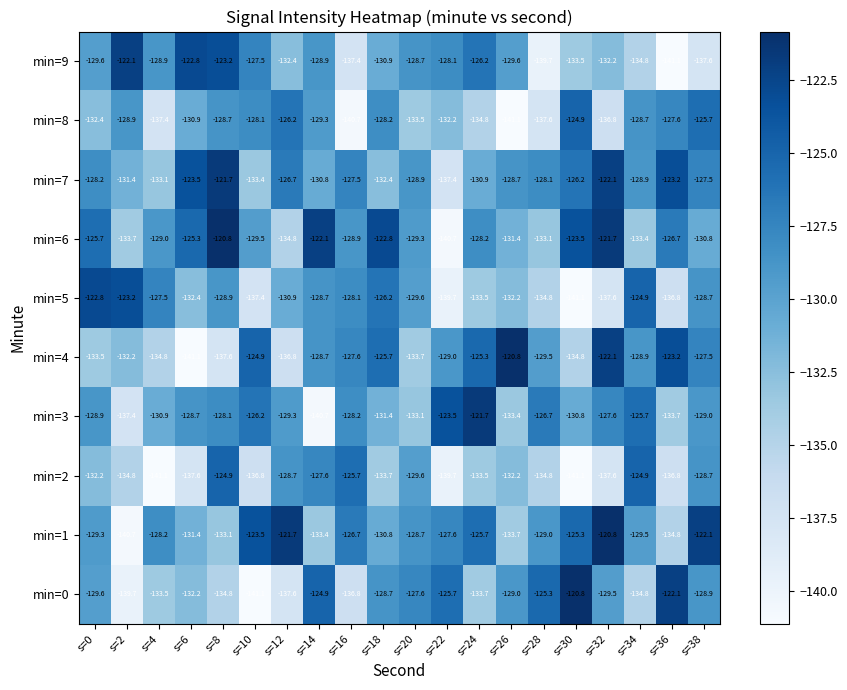

What is the spread (max minus min) of values at s=24?

13.1